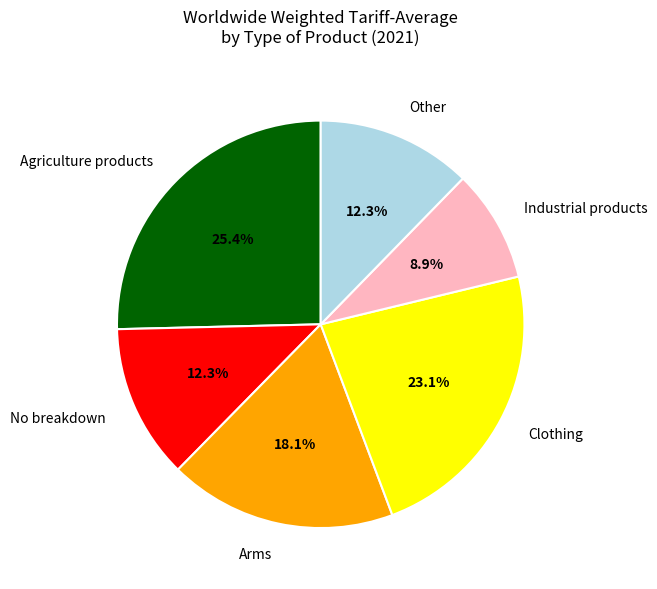

True or false: Industrial products accounts for 22% of the total.

False